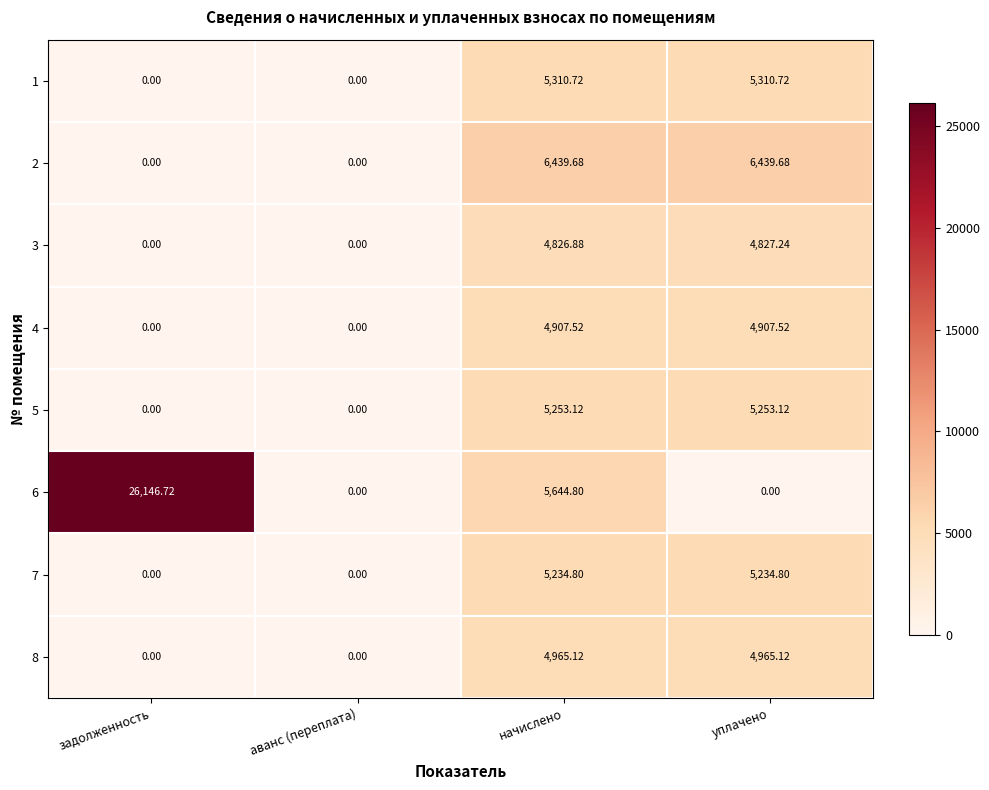

What is the total value across all series at уплачено?

36938.2